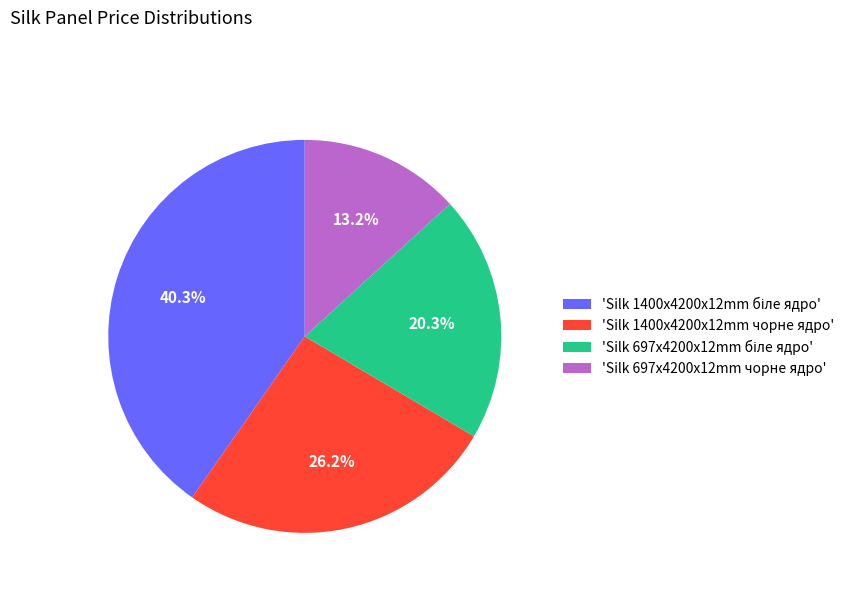

How much of the chart is everything except 'Silk 1400x4200x12mm чорне ядро'?

73.8%